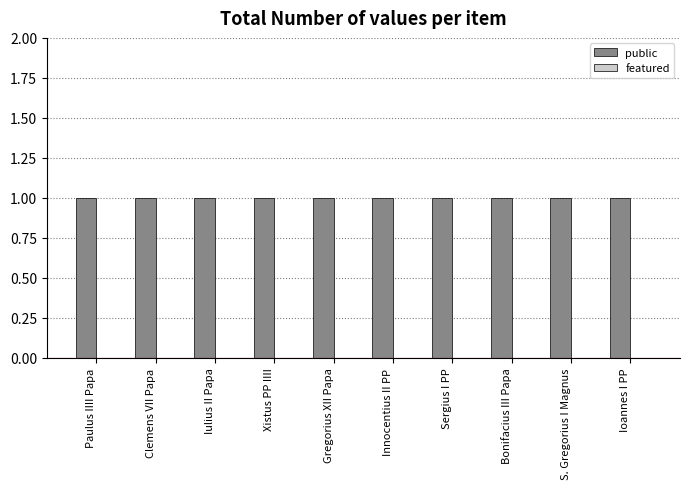

Reading right to left, list all the values displayed in this chart.

public: 1	1	1	1	1	1	1	1	1	1
featured: 0	0	0	0	0	0	0	0	0	0